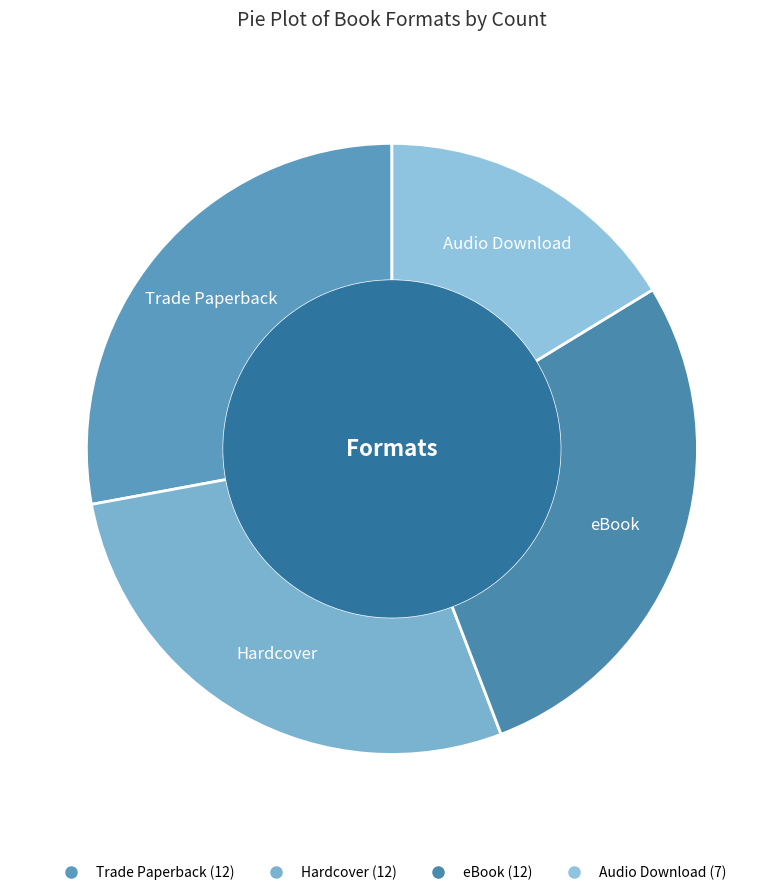

Is the sum of Hardcover and Audio Download greater than half?

No